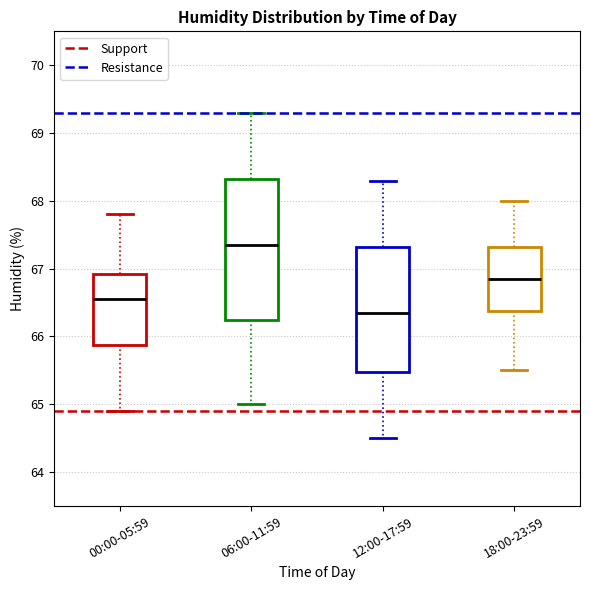

Reading left to right, read every box against the y-axis: the position of its median line, the range the box covers, and the ends of its whiskers. The values are not printed on the chart, so give them approximately, as read against the axis.

00:00-05:59: median 66.6, box 65.9 to 66.9, whiskers 64.9 to 67.8
06:00-11:59: median 67.4, box 66.3 to 68.3, whiskers 65.0 to 69.3
12:00-17:59: median 66.4, box 65.5 to 67.3, whiskers 64.5 to 68.3
18:00-23:59: median 66.9, box 66.4 to 67.3, whiskers 65.5 to 68.0